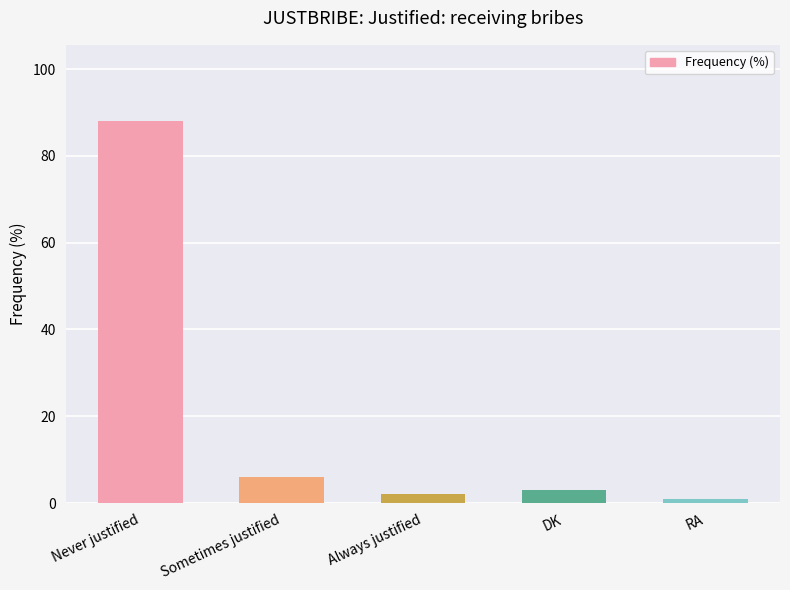

Rank the categories by value from highest to lowest.

Never justified, Sometimes justified, DK, Always justified, RA